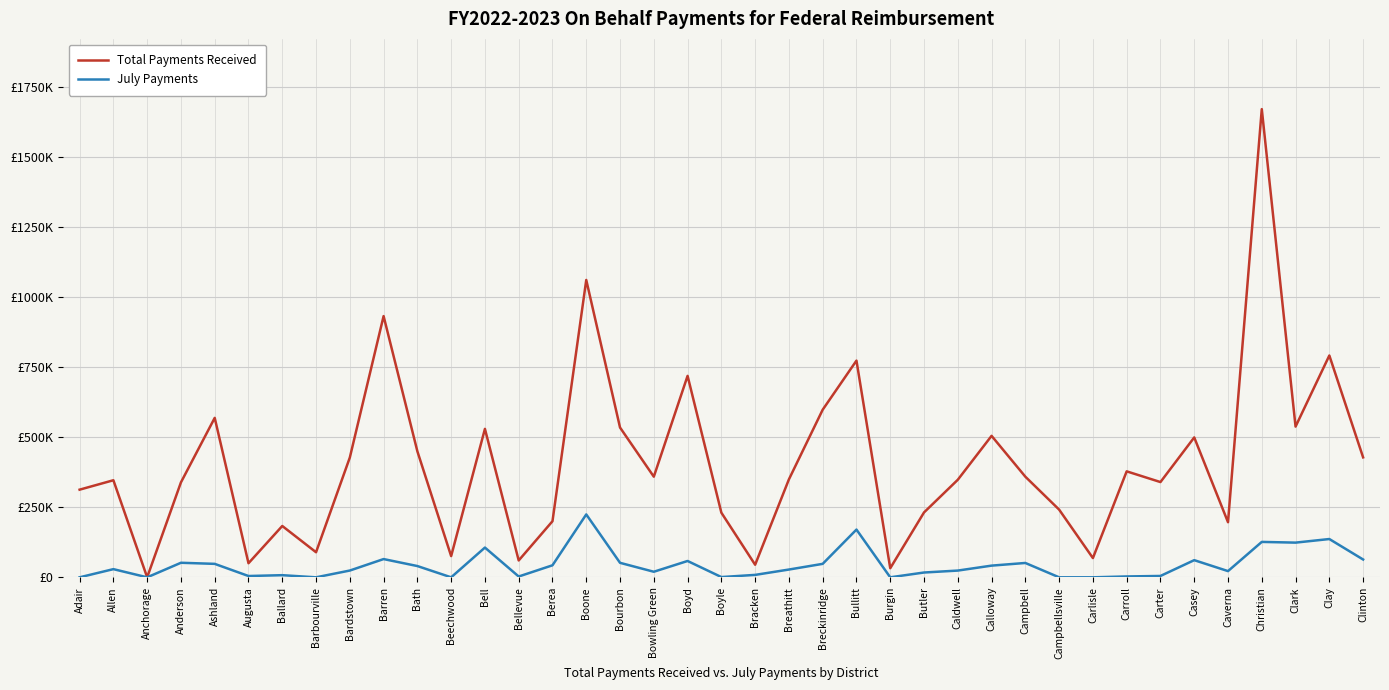

What are all the series names shown in the legend?

Total Payments Received, July Payments